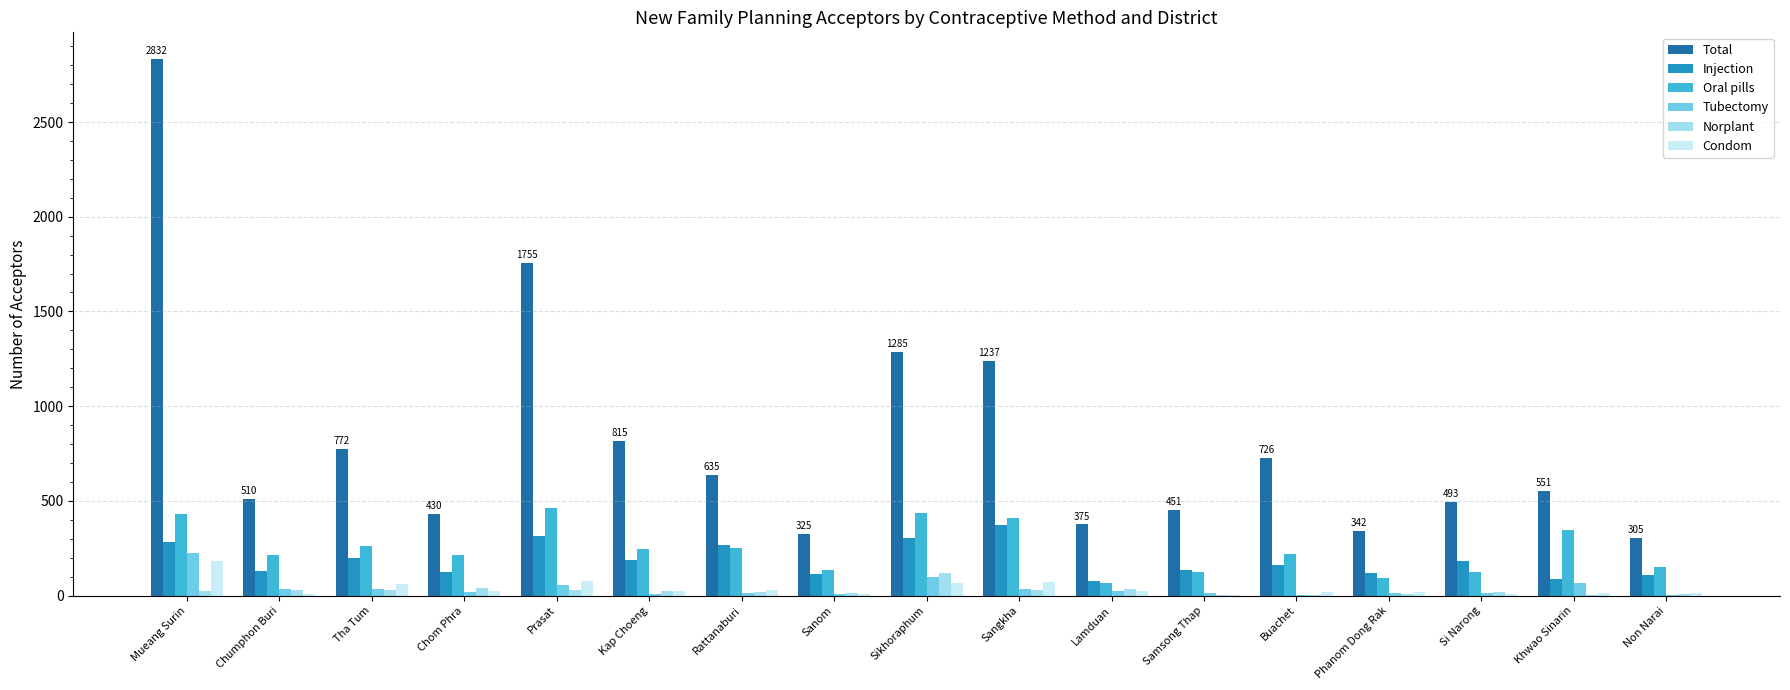

Which category has the highest value in the Norplant series?

Sikhoraphum